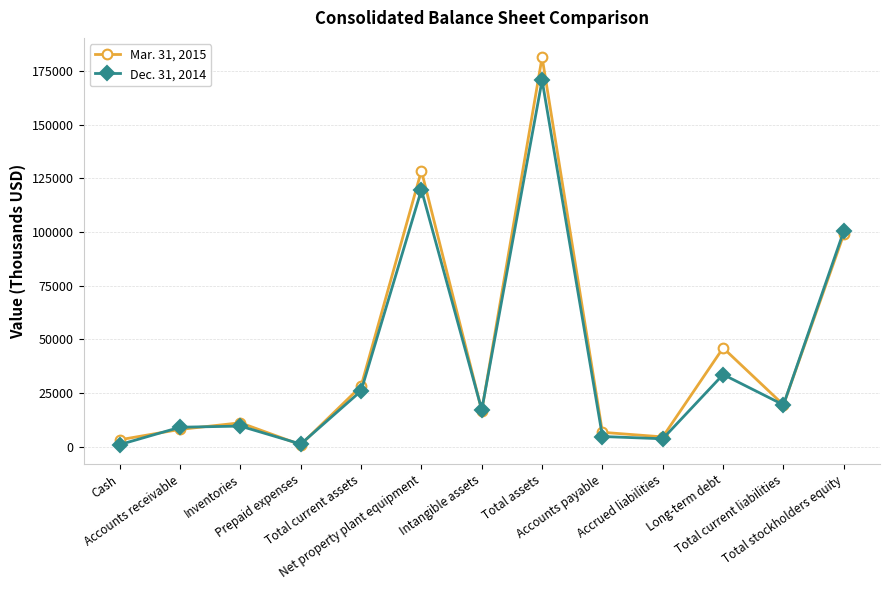

Which series has the largest total across all categories?

Mar. 31, 2015